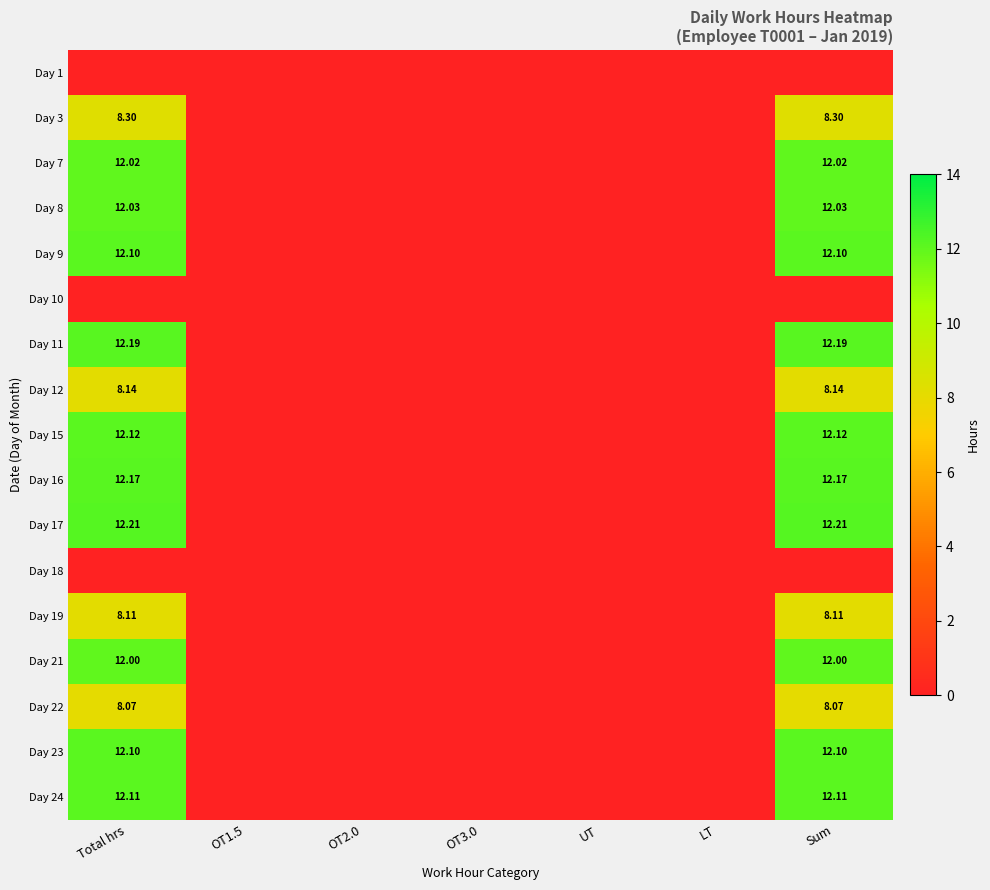

The Day 24 series shows 0.0 at LT. True or false?

True